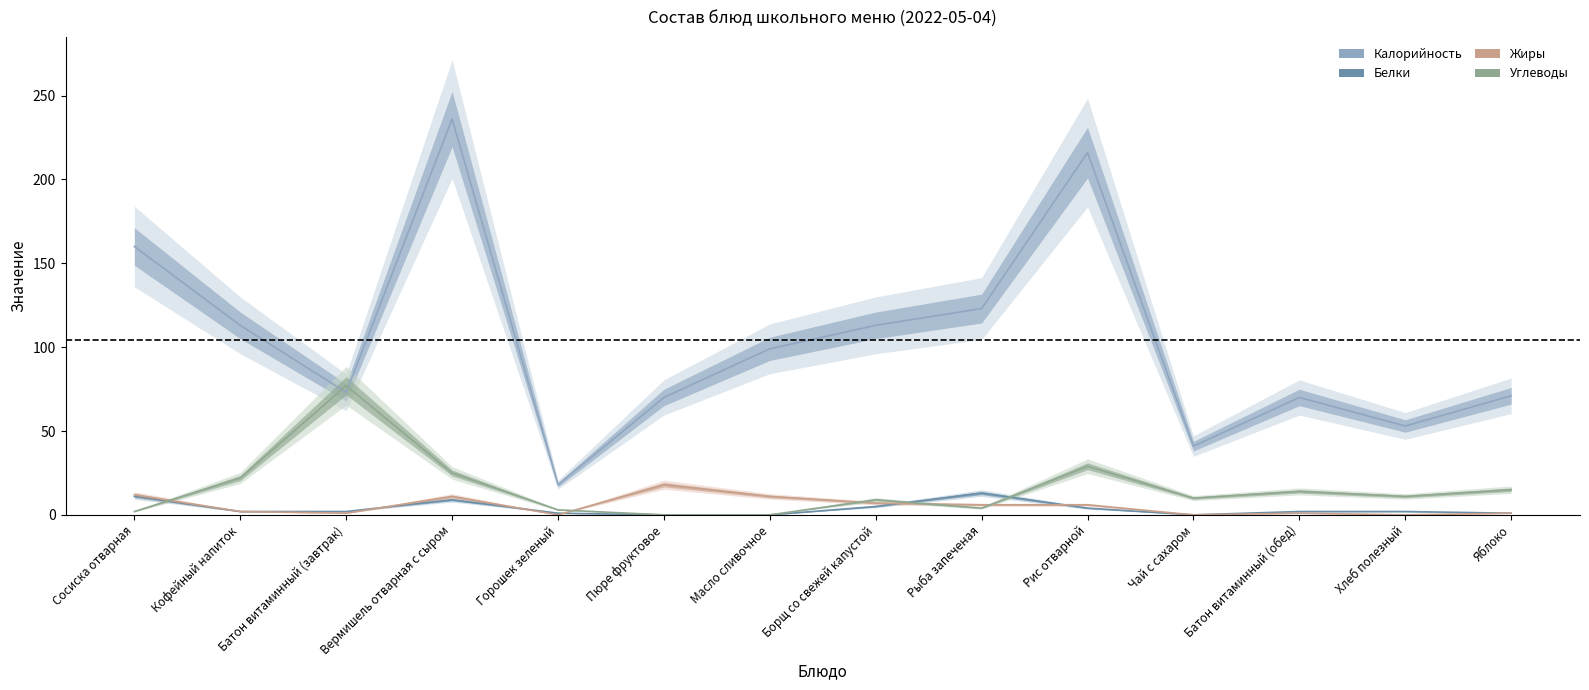

What is the label of the 10th point from the left?

Рис отварной